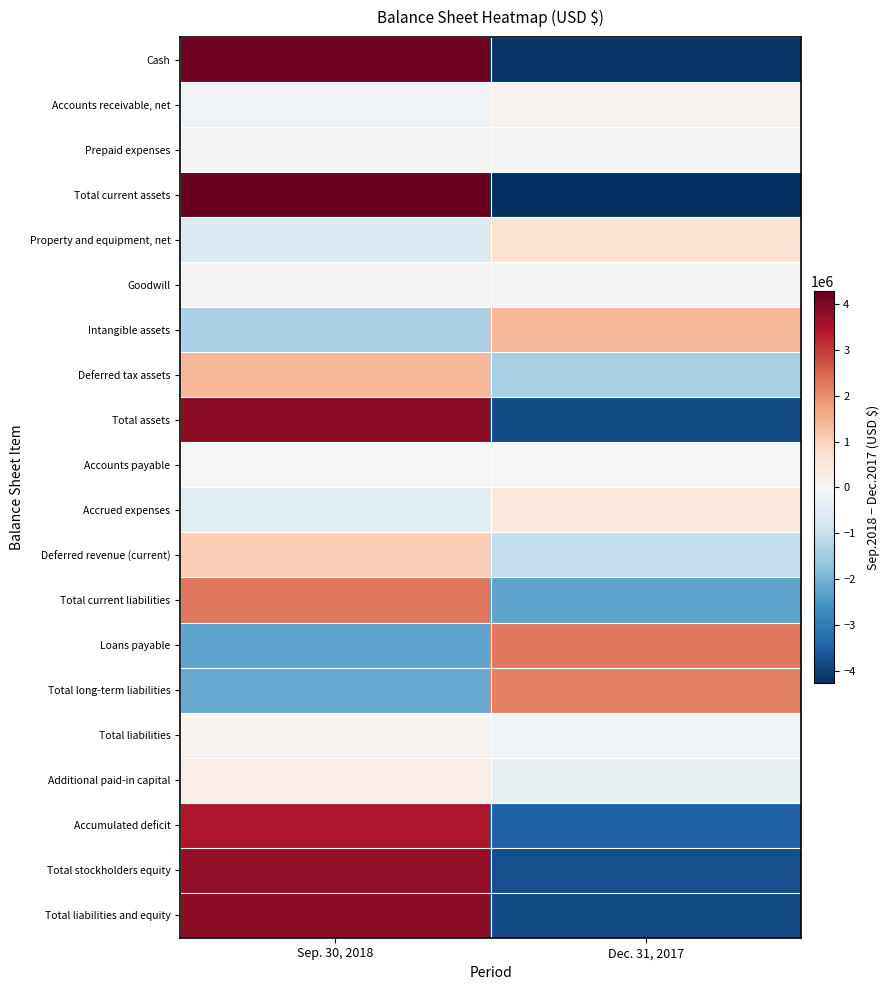

What is the maximum value shown in the chart?

4281955